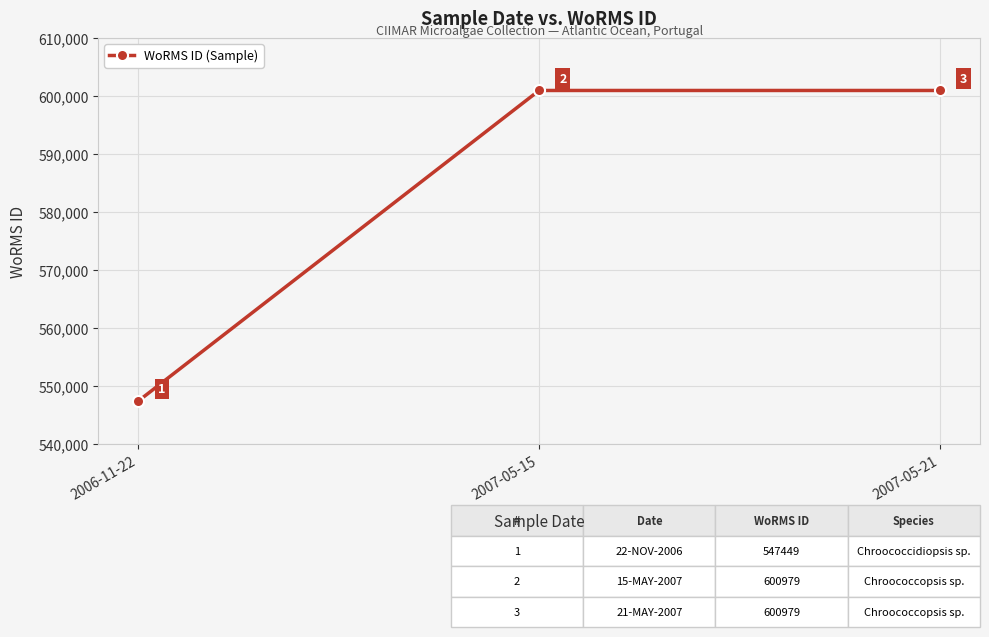

Reading right to left, what are all the values shown in this chart?

600979	600979	547449